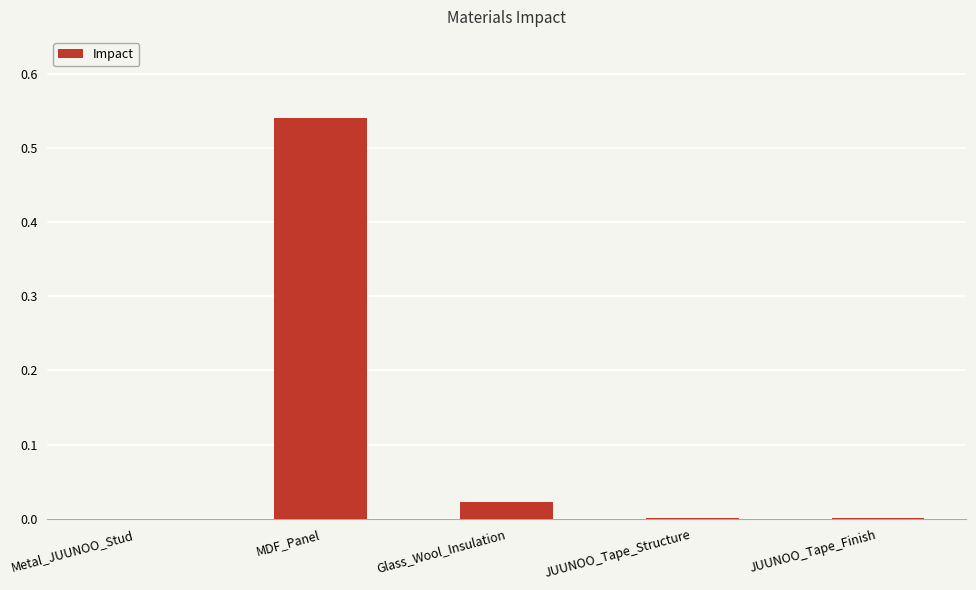

Which label corresponds to the largest value in the chart?

MDF_Panel